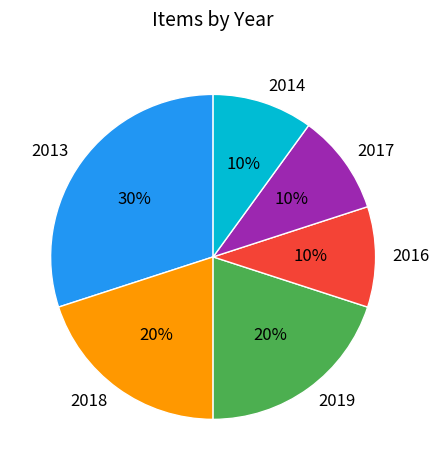

To the nearest percent, what portion does 2013 represent?

30%